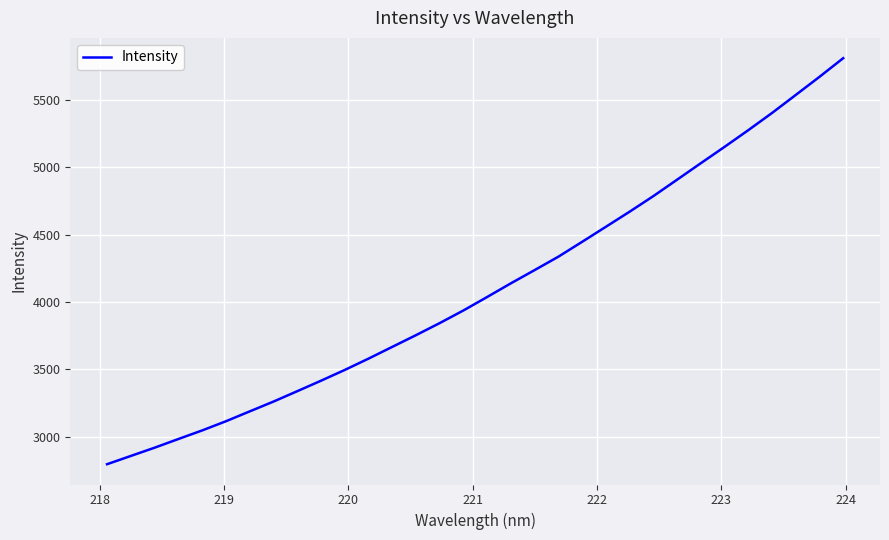

How many lines are shown in the chart?

1